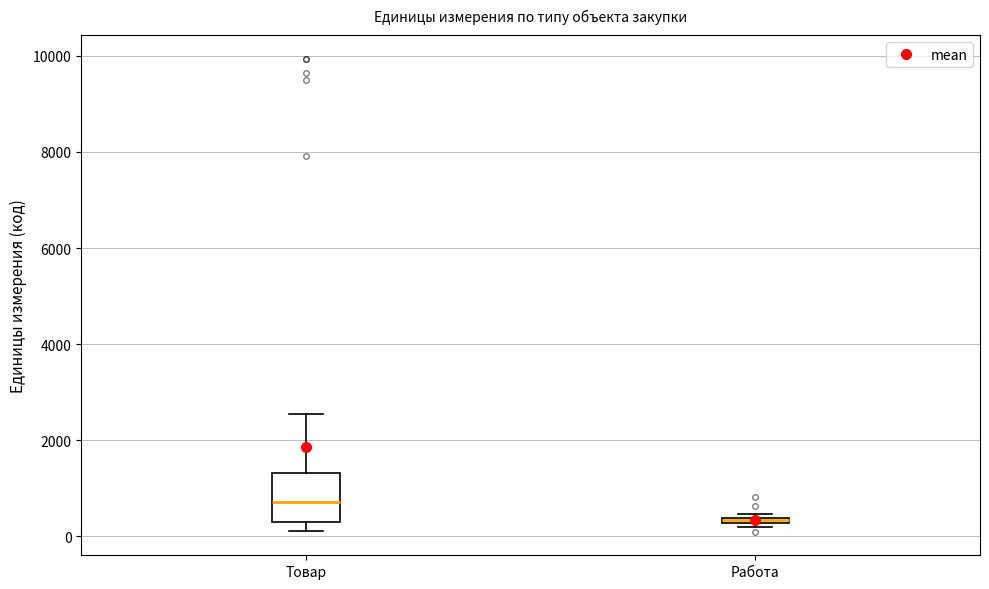

Which box's median line is the highest?

Товар